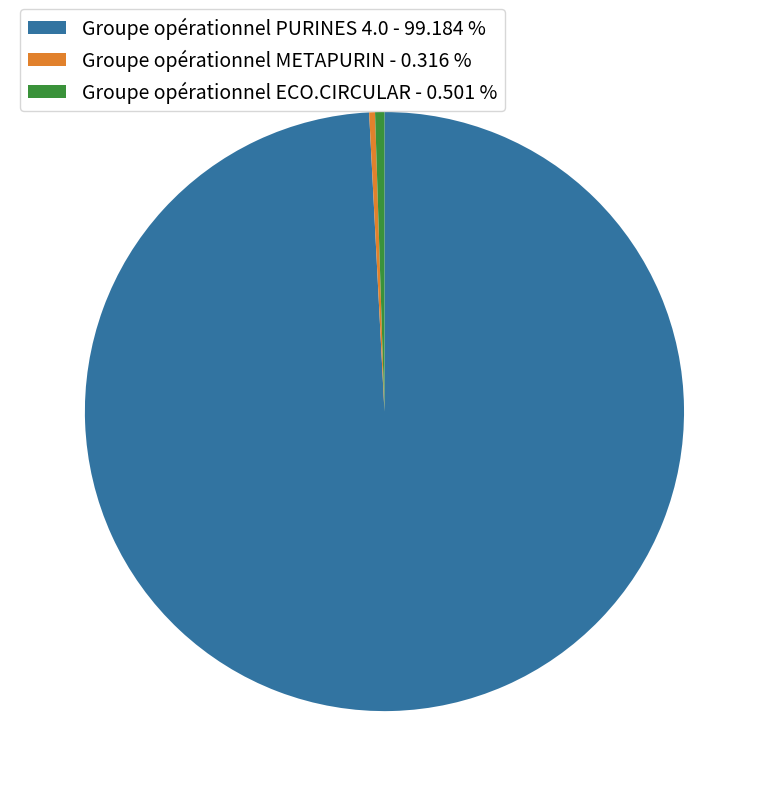

Is it true that Groupe opérationnel ECO.CIRCULAR is 13% of the pie?

False